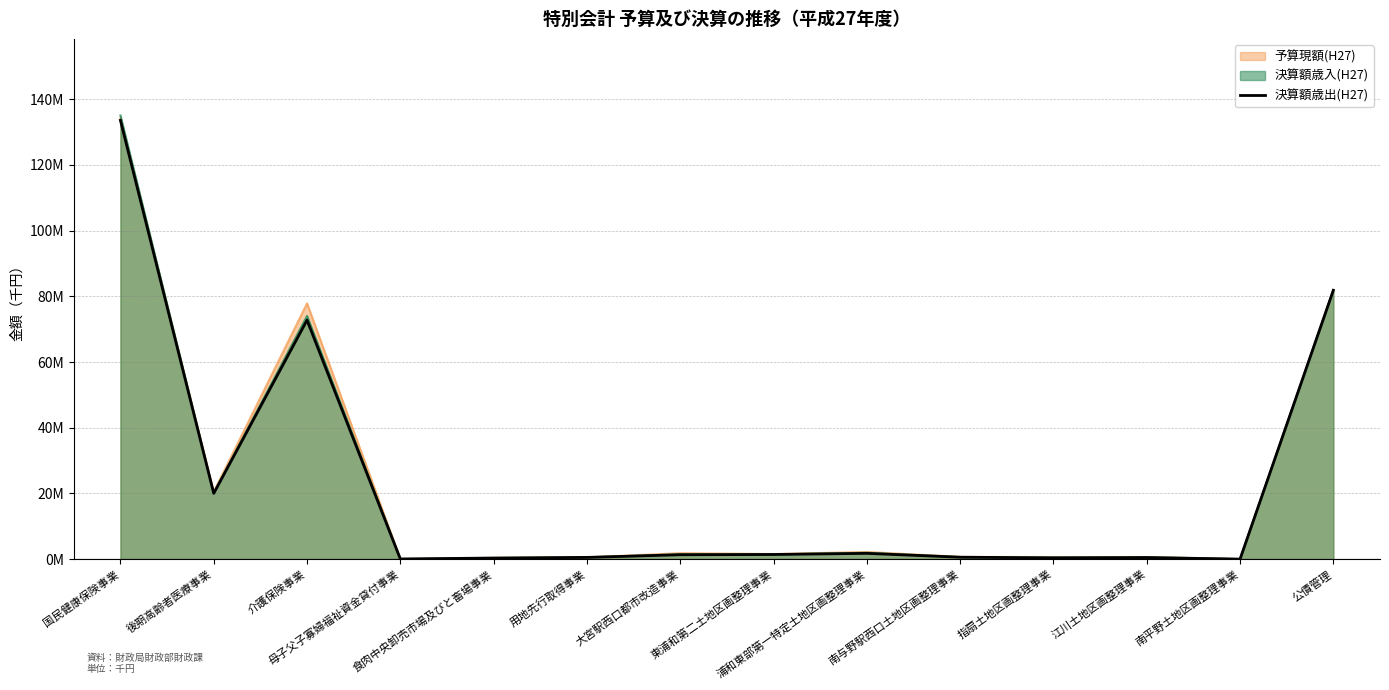

Which has a higher value, 指扇土地区画整理事業 or 介護保険事業?

介護保険事業